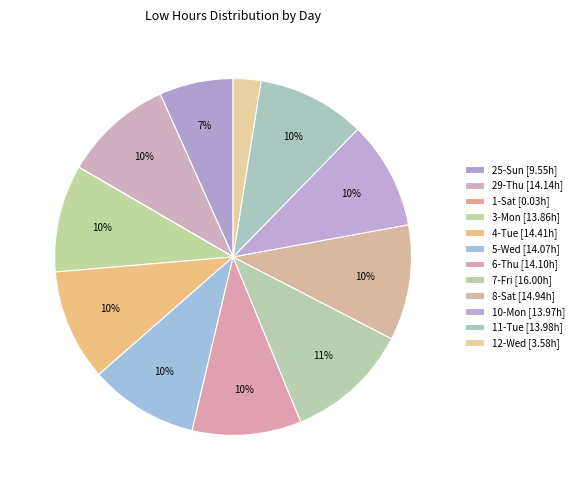

Count the number of slices in the pie.

12